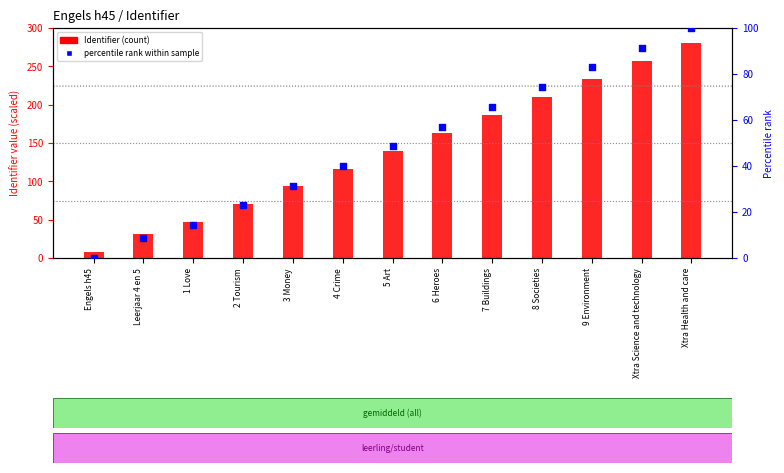

At how many categories does at least one series exceed 170?

5